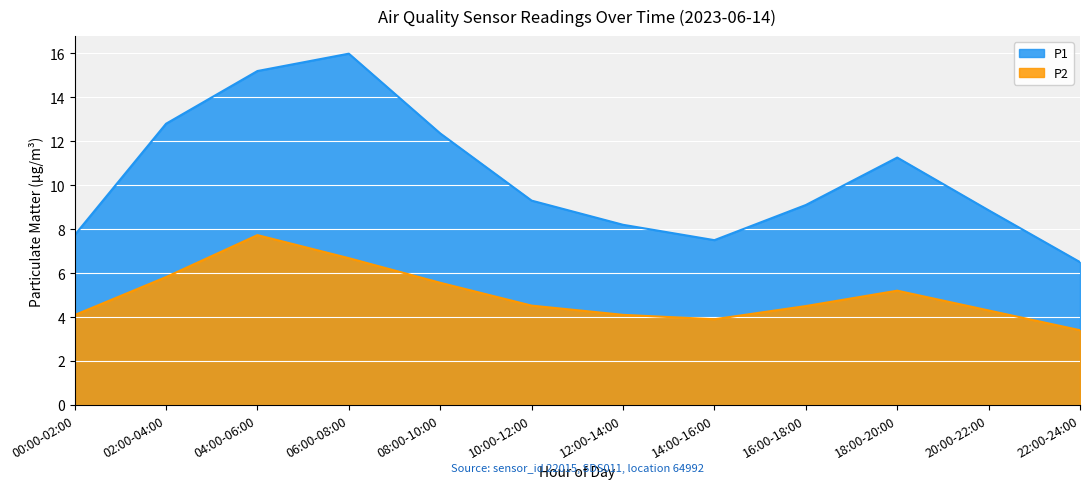

What is the value of the P2 point at the 6th from the left?

4.6